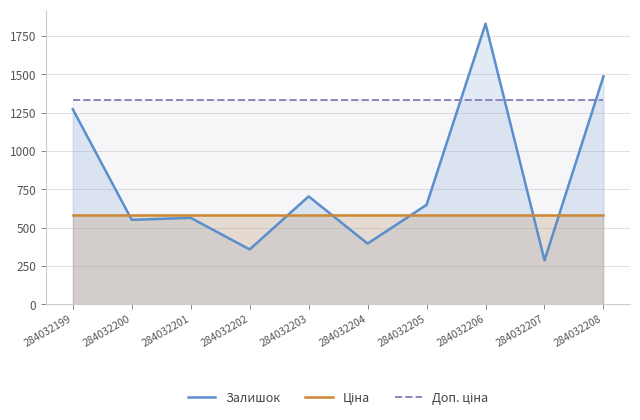

Rank the series by their average value, from highest to lowest.

Доп. ціна, Залишок, Ціна